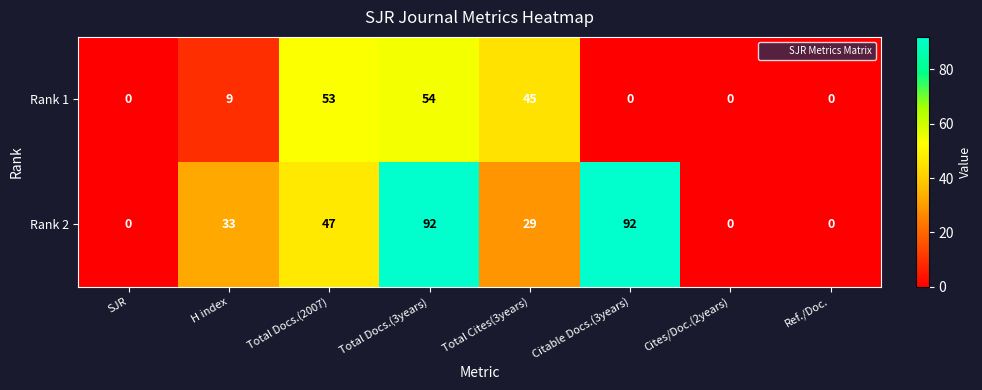

What is the difference between the maximum and minimum values in the Rank 1 series?

54